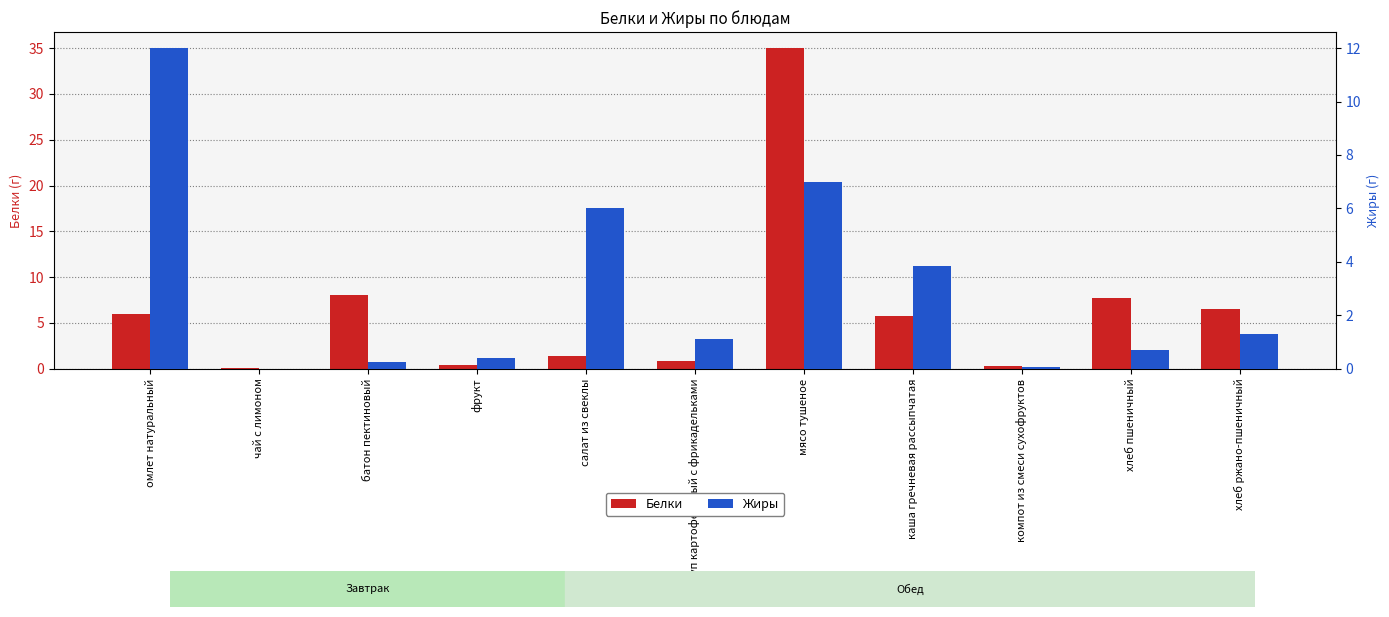

Reading left to right, list all the values displayed in this chart.

Белки: 6.0	0.1	8.0	0.4	1.4	0.9	35.0	5.7	0.3	7.7	6.5
Жиры: 12.0	0.0	0.2	0.4	6.0	1.1	7.0	3.9	0.1	0.7	1.3